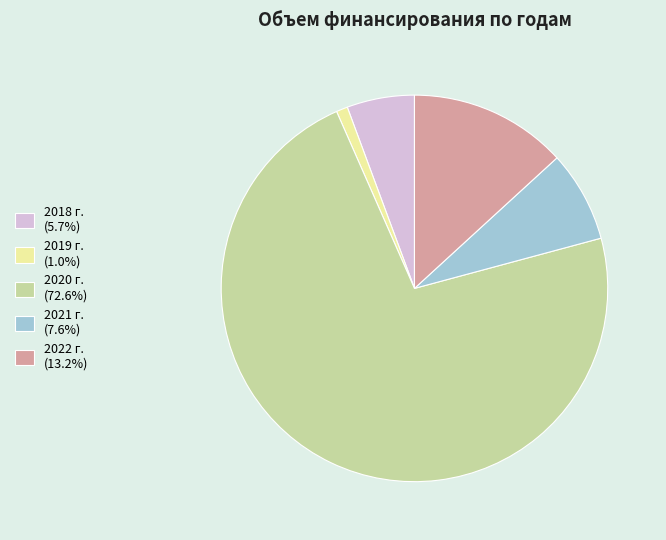

Approximately how many times larger is the value at 2021 г. (7.6%) compared to 2018 г. (5.7%)?

1.3